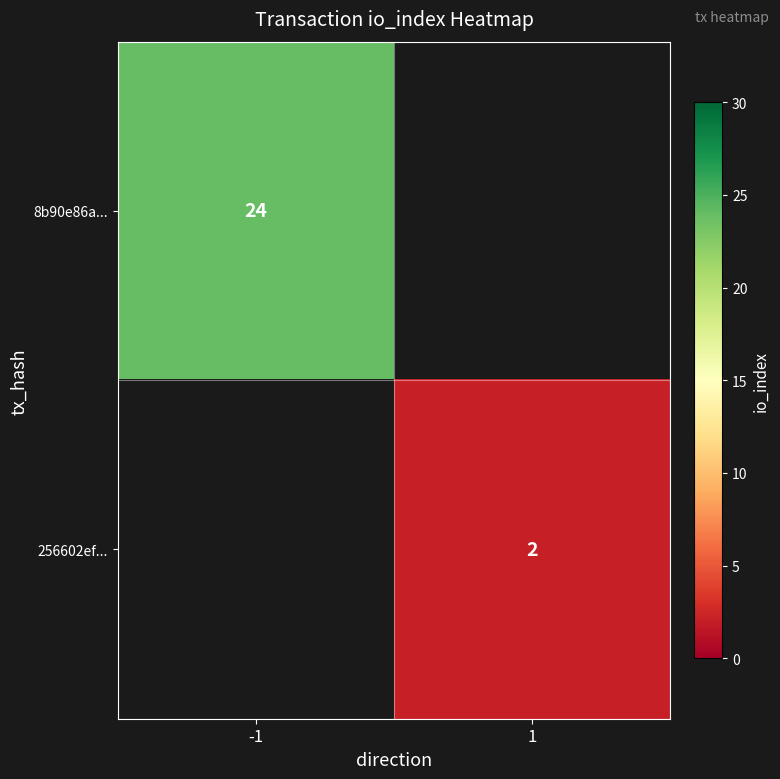

How many series are shown in this chart?

2